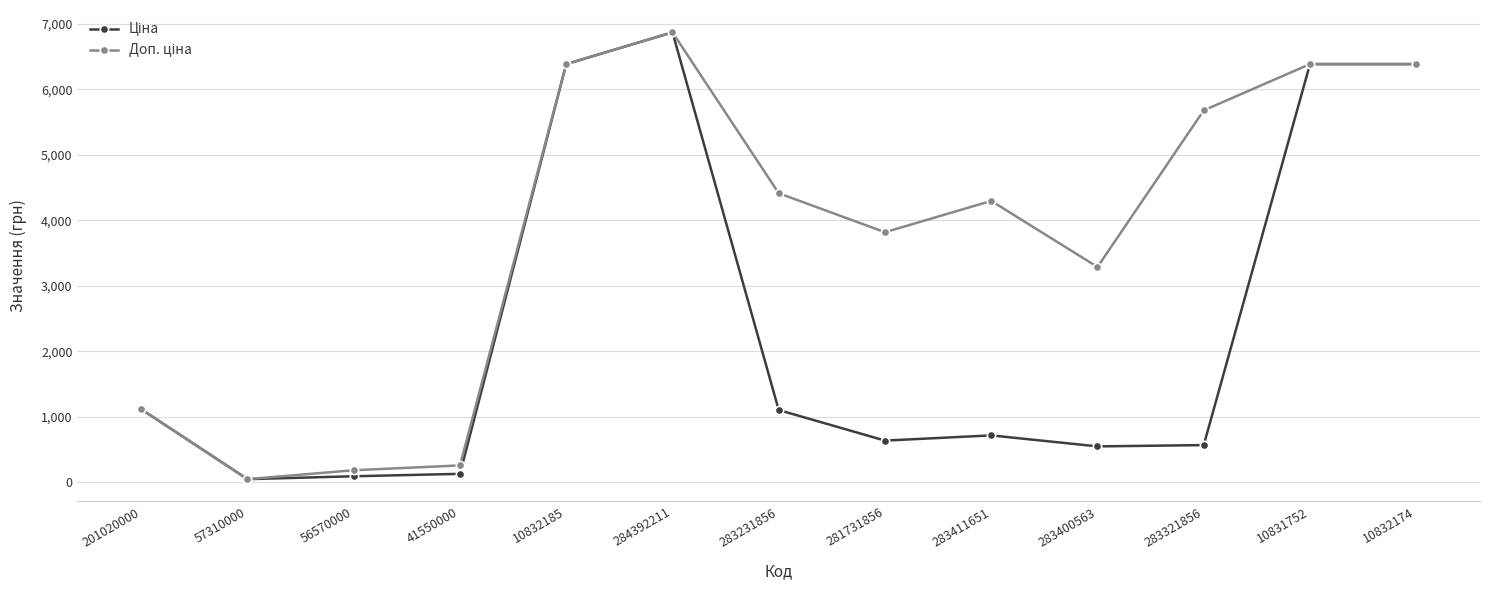

Which category has the highest value across all series?

284392211